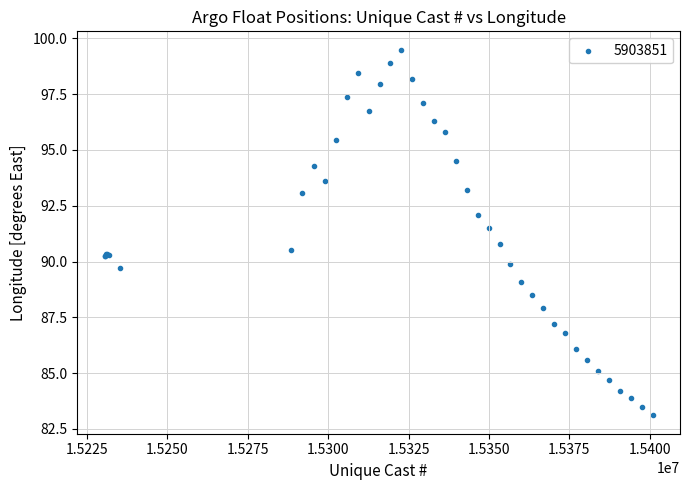

What Y value in the scatter plot is closest to 91?

90.8